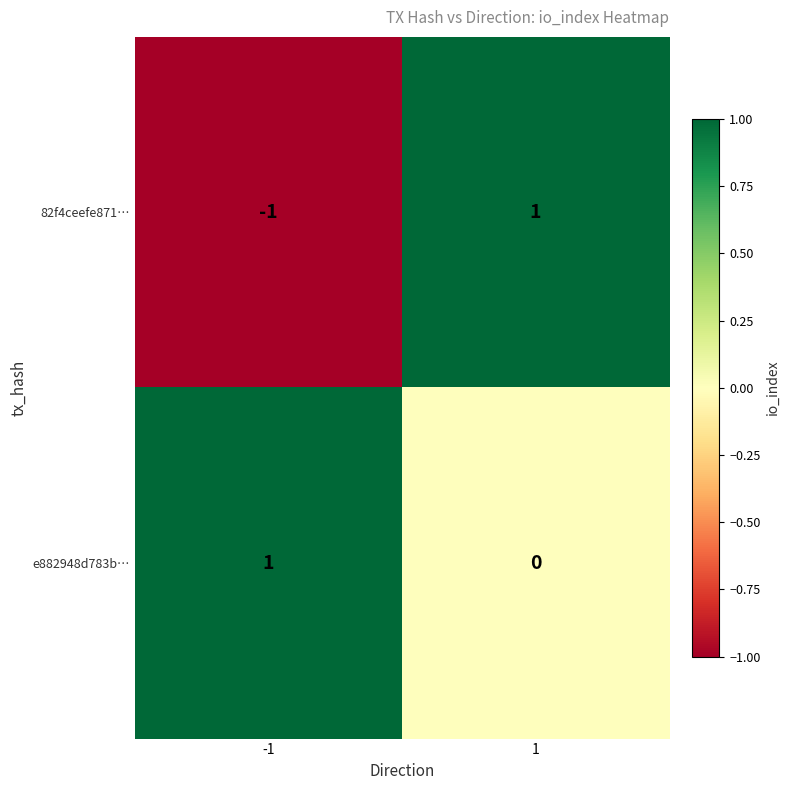

At -1, list the series in order from smallest to largest.

82f4ceefe871…, e882948d783b…